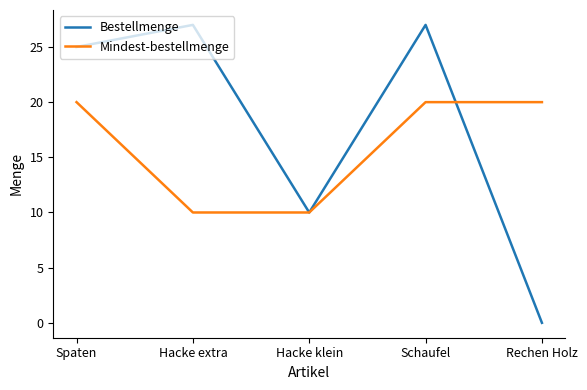

True or false: Bestellmenge has a value of 27 at Schaufel.

True